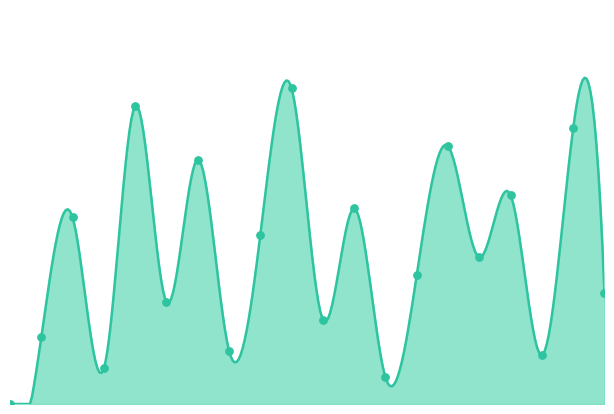

Which has a higher value, 4 or 5?

5